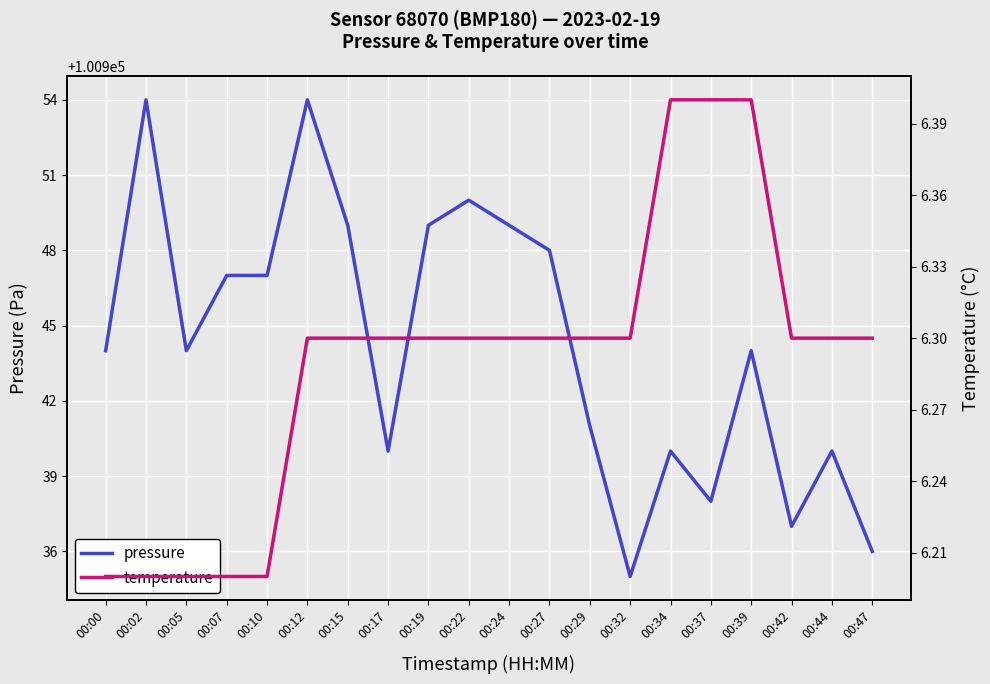

How many lines are shown in the chart?

2